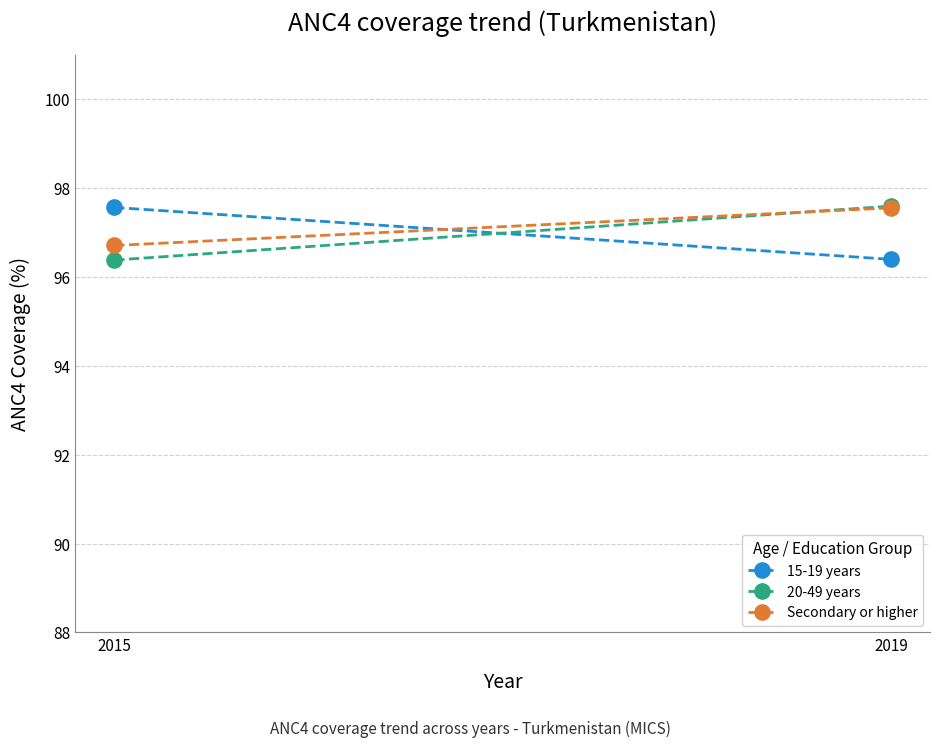

List the series in order of their peak value, highest first.

20-49 years, 15-19 years, Secondary or higher